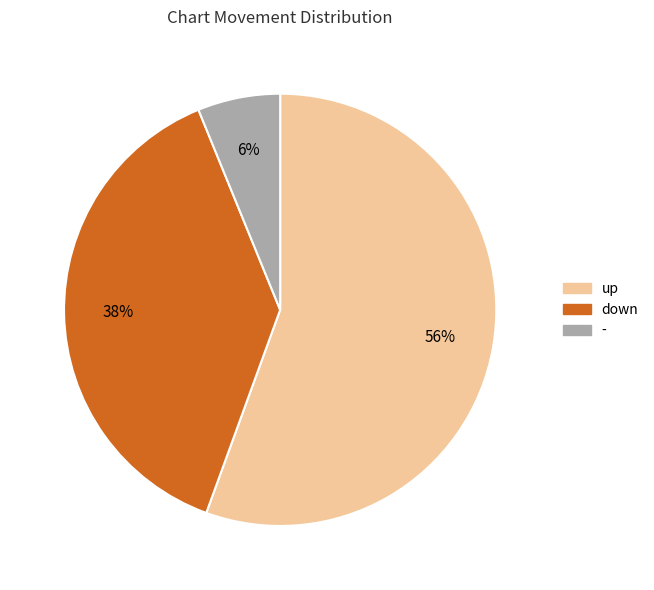

To the nearest percent, what is the average slice percentage?

33%